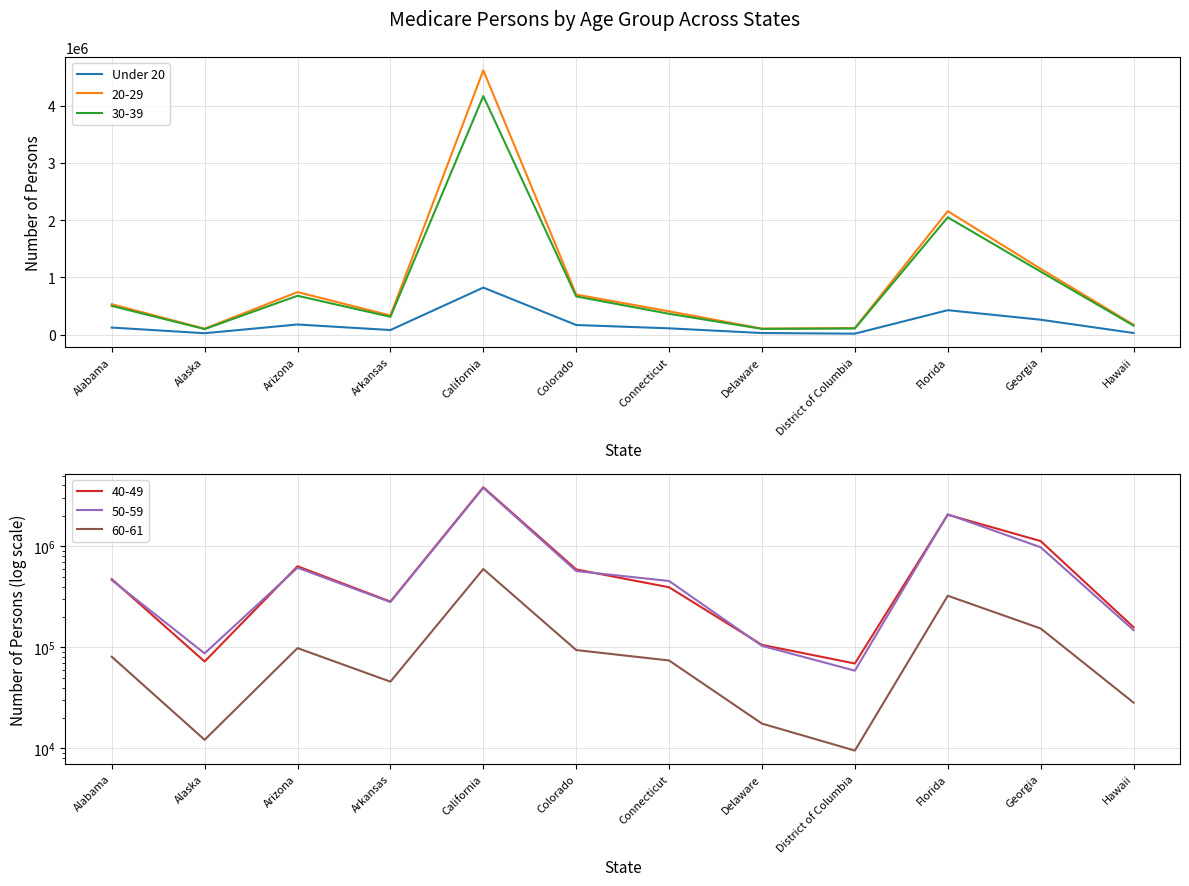

What is the sum of the values at Colorado and Georgia?

430348